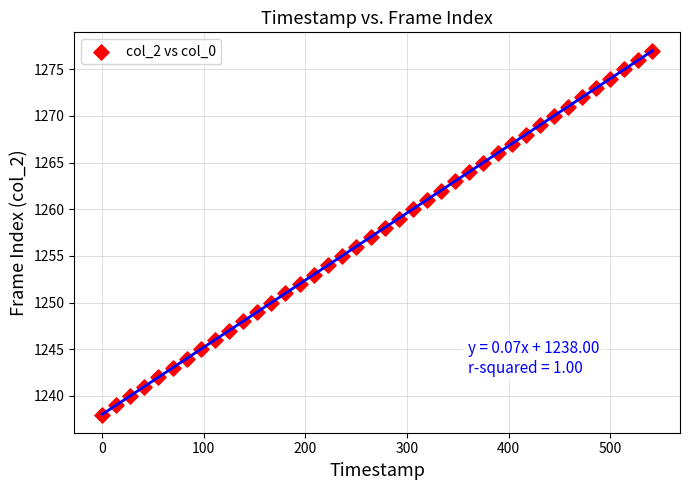

What is the range of Y values (max minus min)?

39